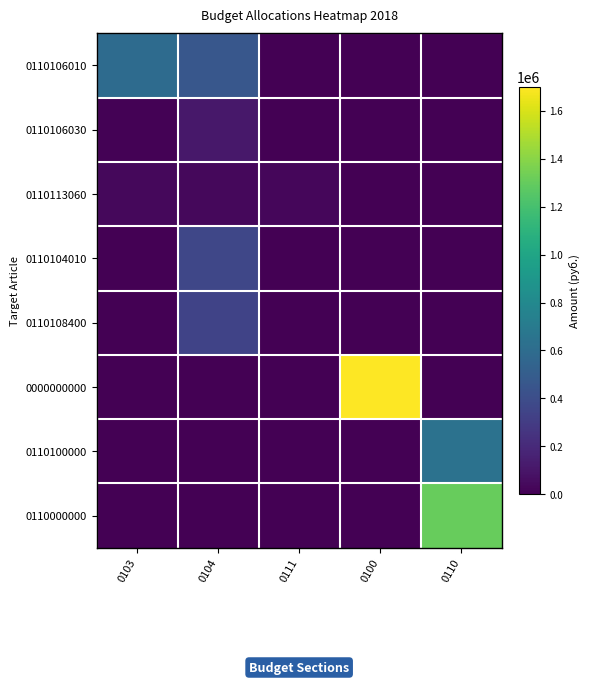

Count the number of categories in the chart.

5